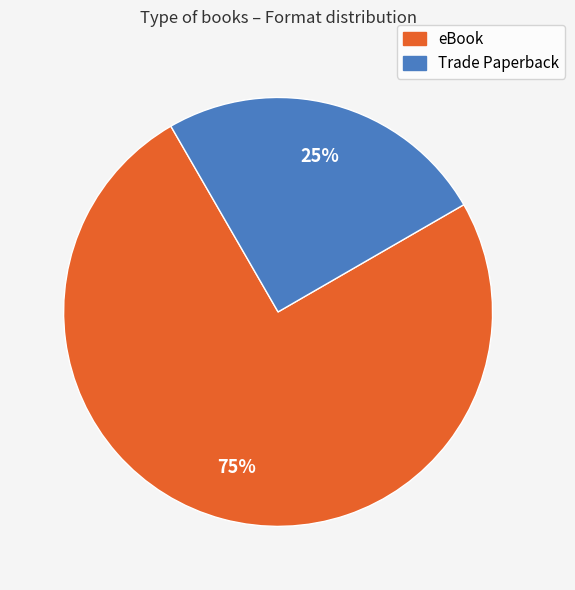

Does any single category account for the majority?

Yes